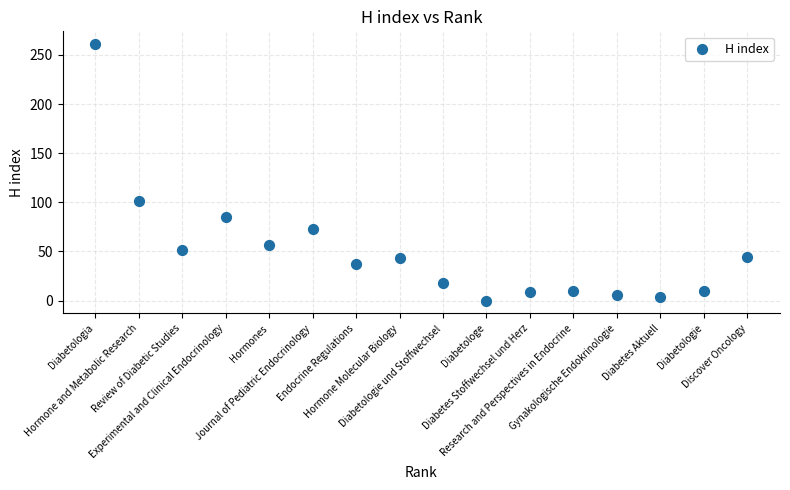

What is the range of X values (max minus min)?

15